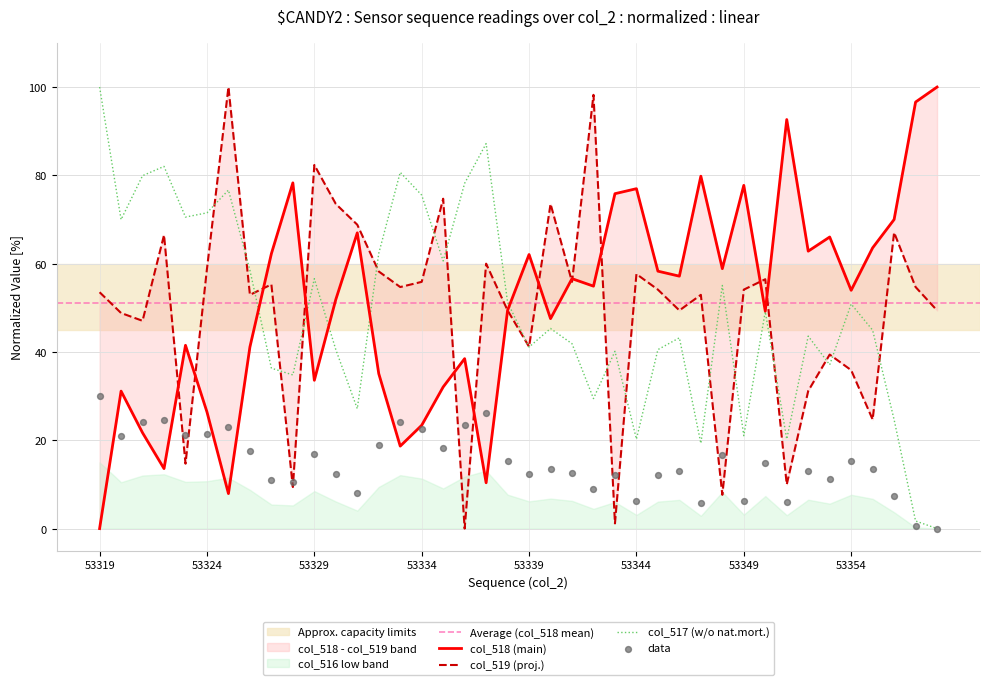

At how many categories does at least one series exceed 44?

40